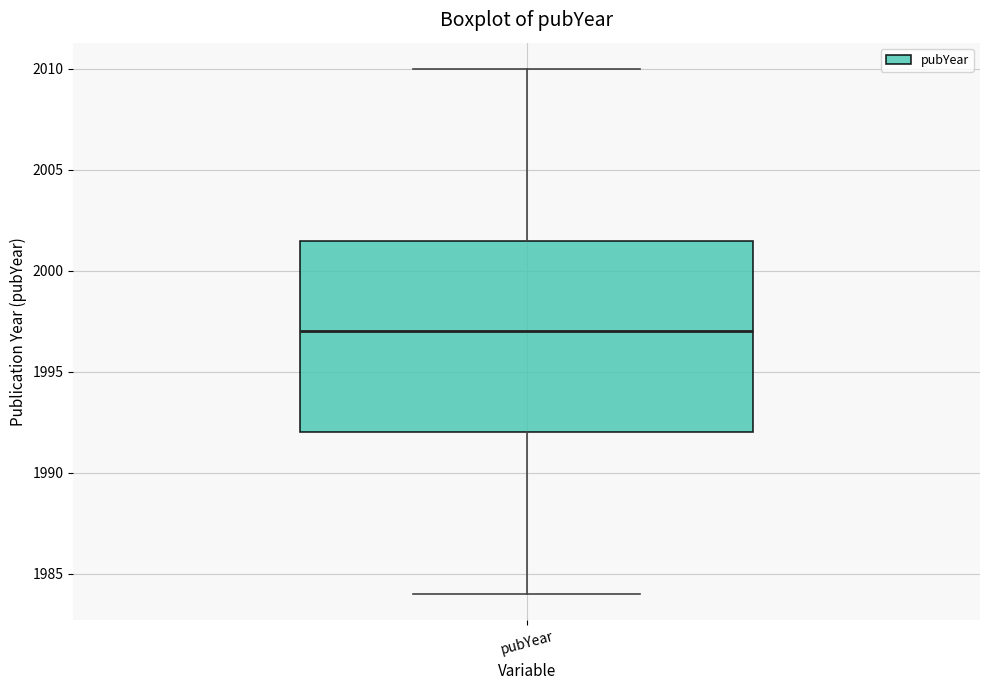

Where is the upper edge of the box for pubYear on the y-axis? The values are not printed on the chart, so give them approximately, as read against the axis.

2001.5